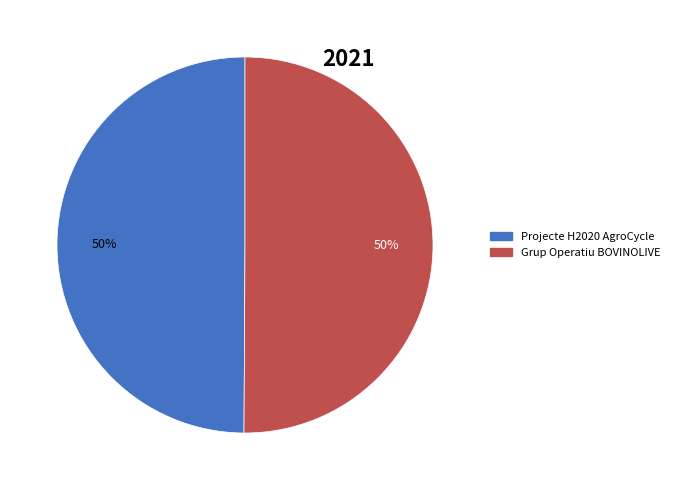

True or false: Projecte H2020 AgroCycle accounts for 50% of the total.

True